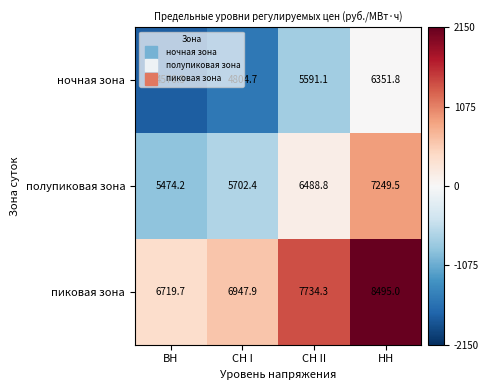

What is the sum of all пиковая зона values?

29896.9